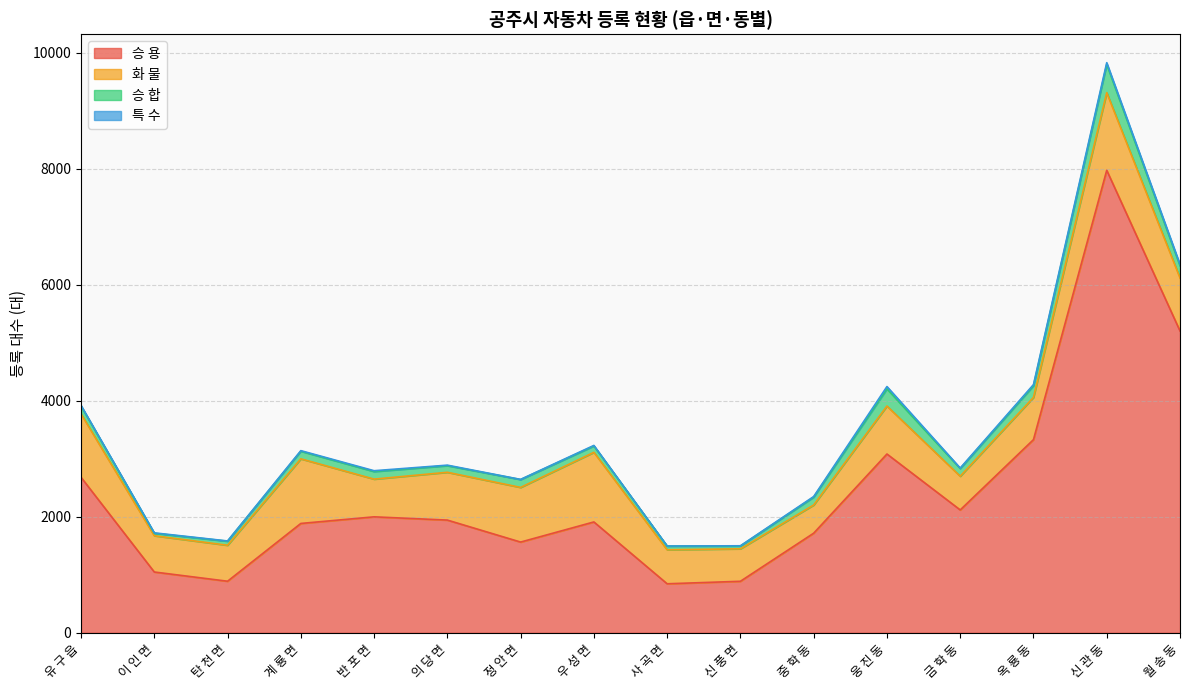

At which label does 승 합 reach its peak?

신 관 동